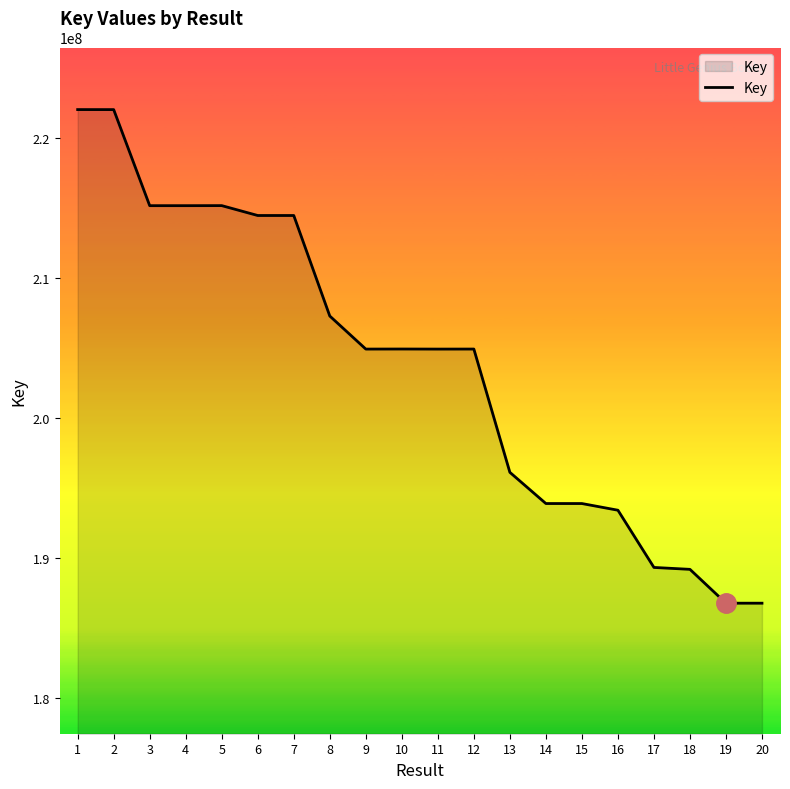

What is the greatest value displayed?

222061697